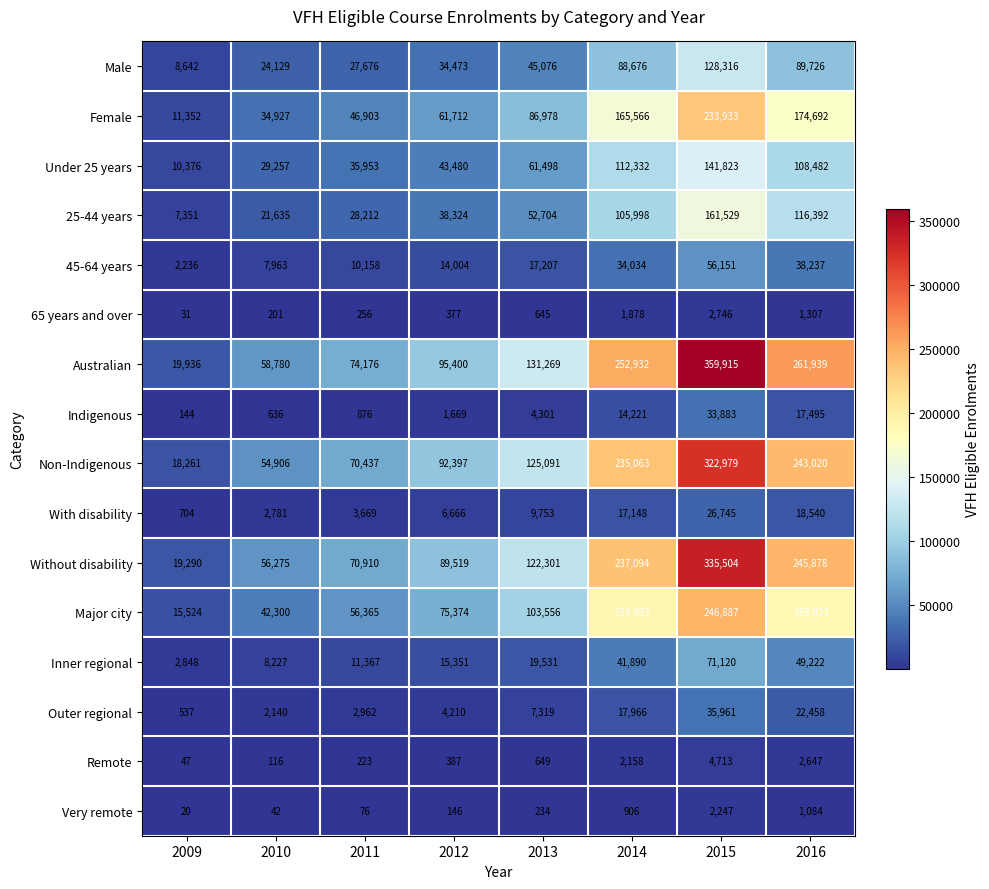

What is the sum of the Outer regional values at 2011 and 2009?

3499